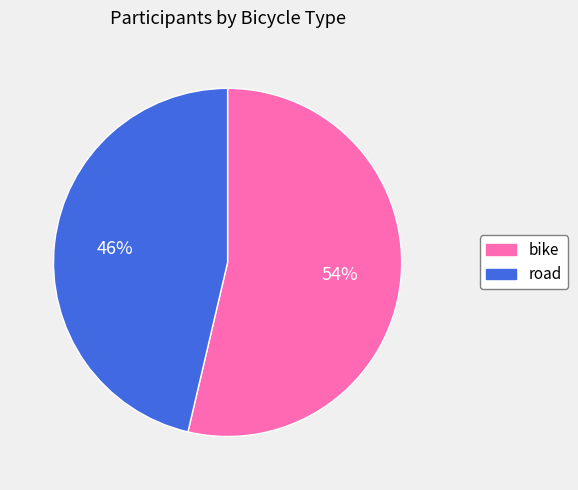

Rank the categories by value from lowest to highest.

road, bike